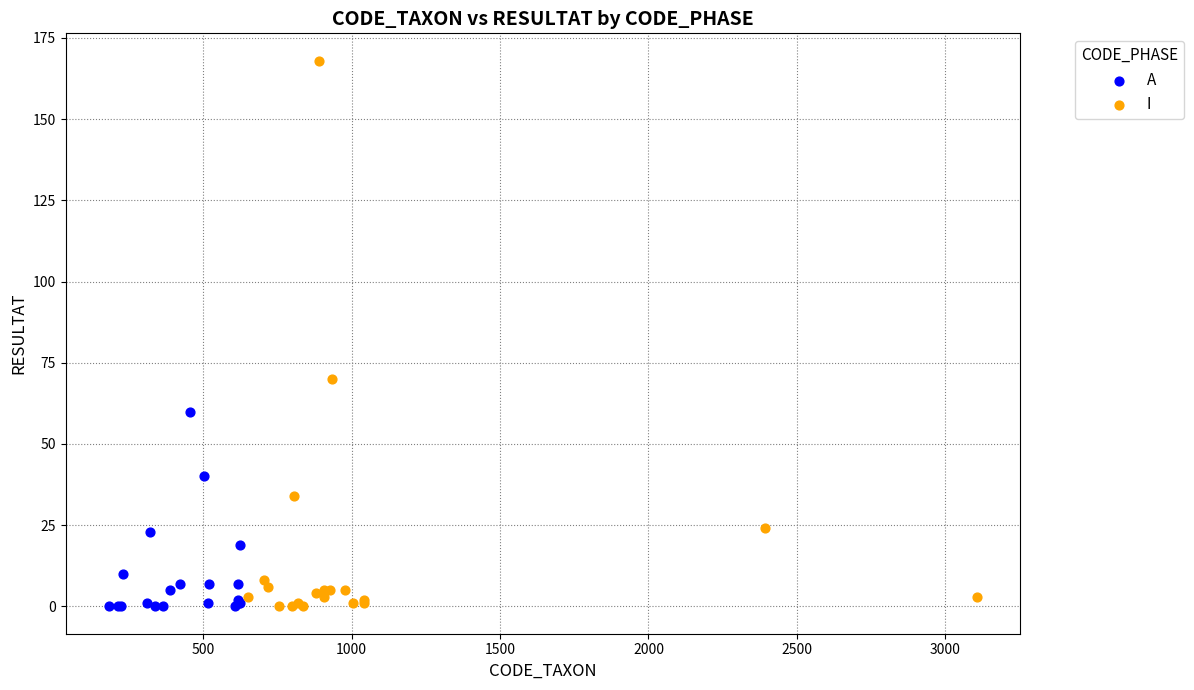

Which series has the largest Y range (max minus min)?

I